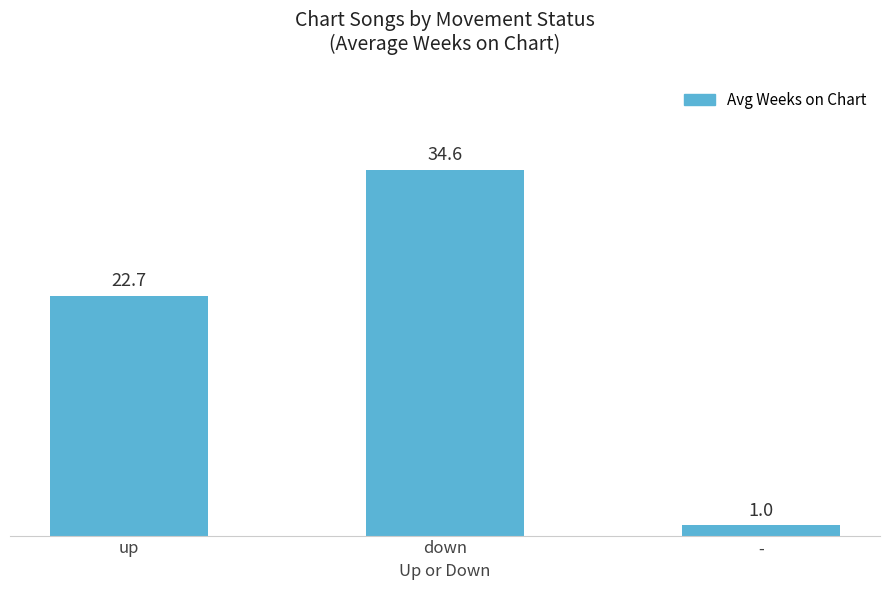

What is the maximum value shown in the chart?

34.6